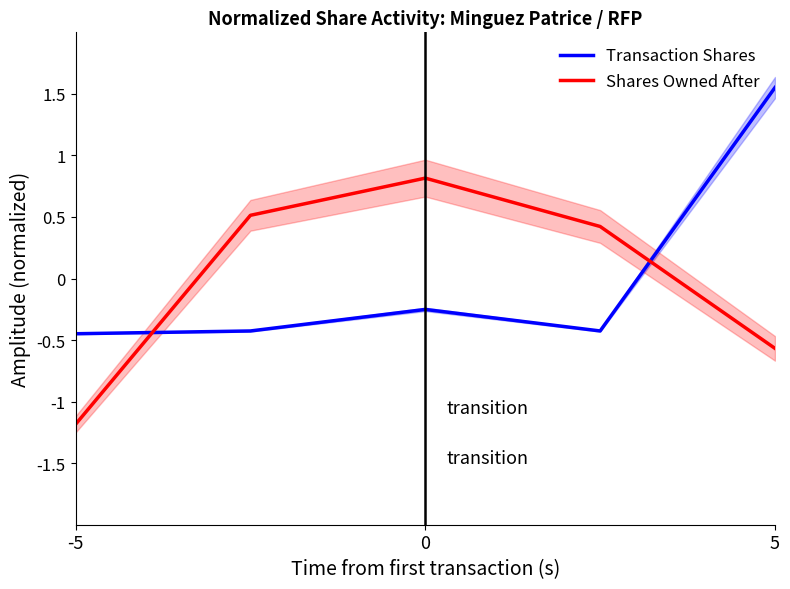

In sharesOwnedFollowingTransaction, how many points are higher than both neighbors (excluding endpoints)?

1